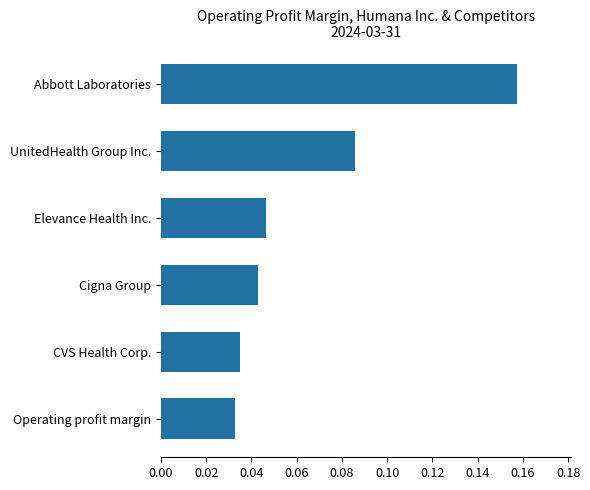

Is it true that the value at Cigna Group is 0.1?

False